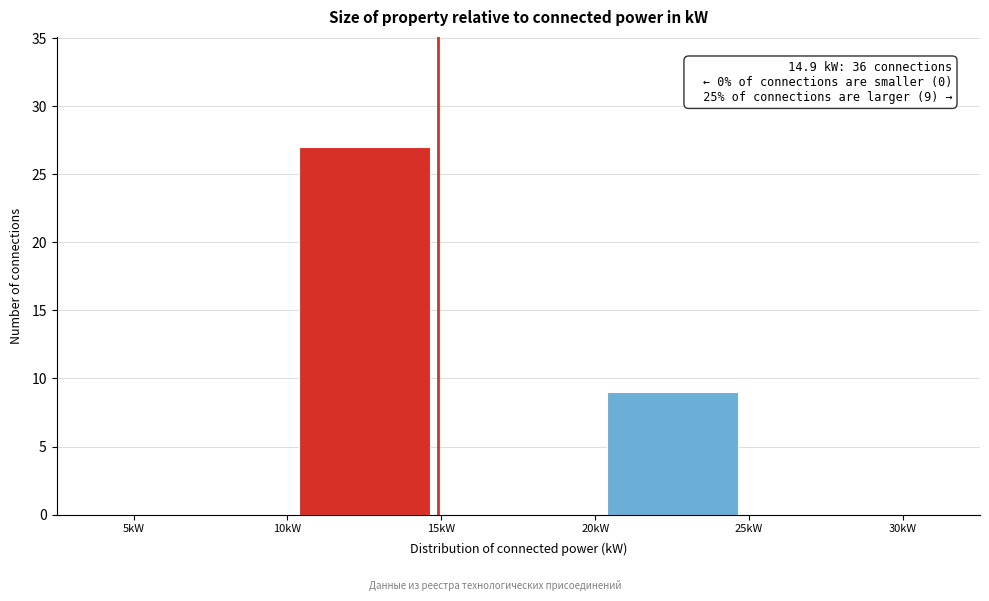

Over which range of the x-axis is the bar tallest?

10 to 15